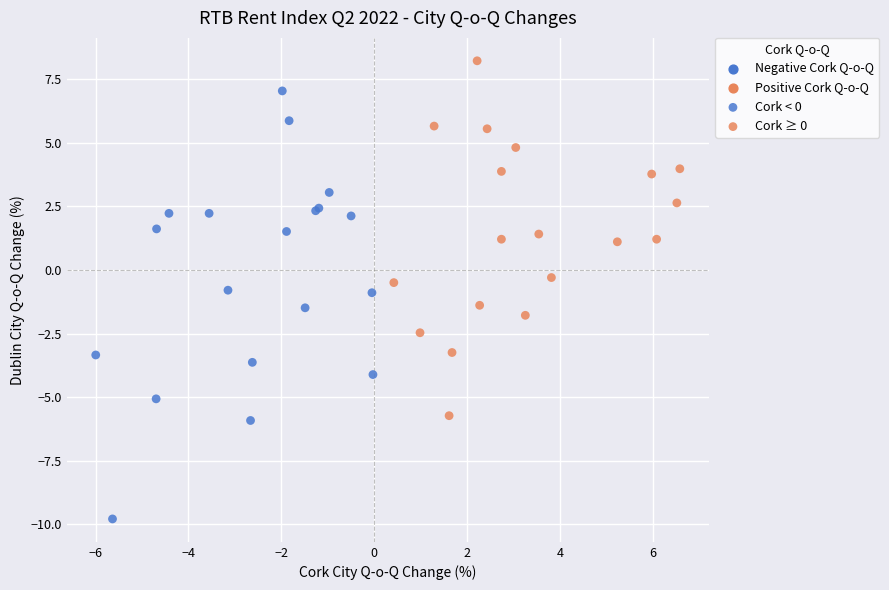

Which series contains the lowest Y value?

Cork < 0